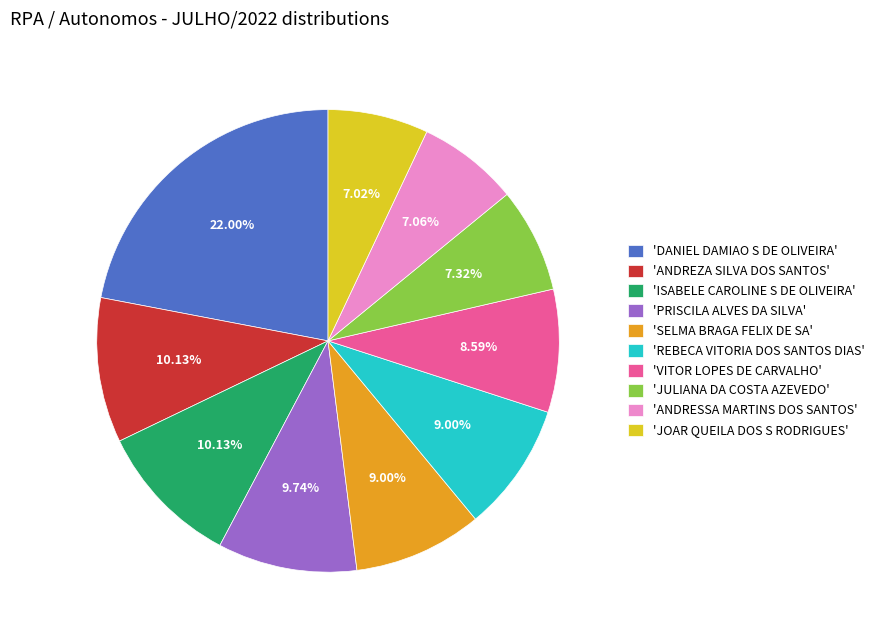

Which has a higher value, 'SELMA BRAGA FELIX DE SA' or 'ISABELE CAROLINE S DE OLIVEIRA'?

'ISABELE CAROLINE S DE OLIVEIRA'